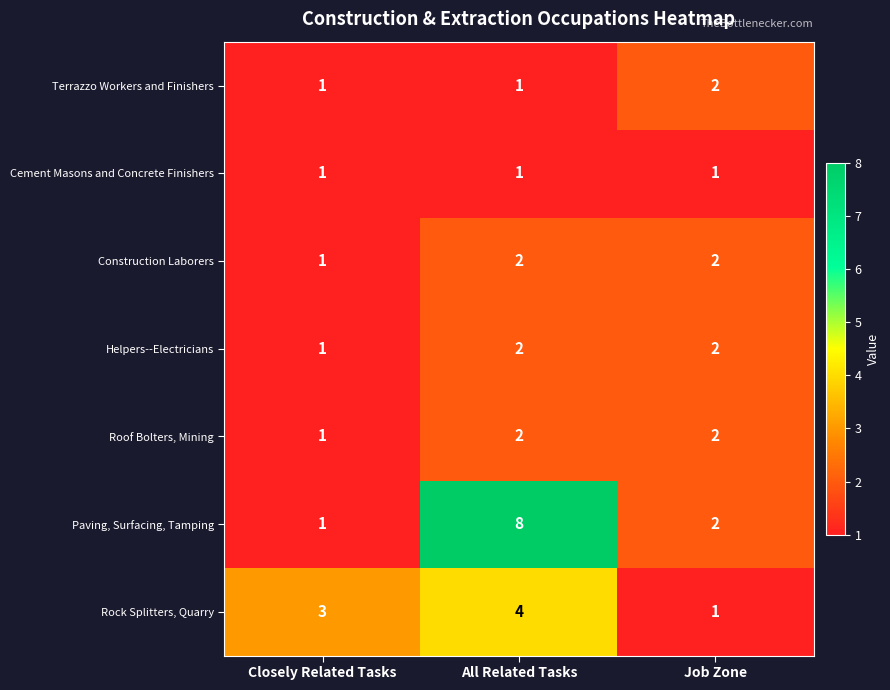

The Terrazzo Workers and Finishers series shows 2 at Job Zone. True or false?

True